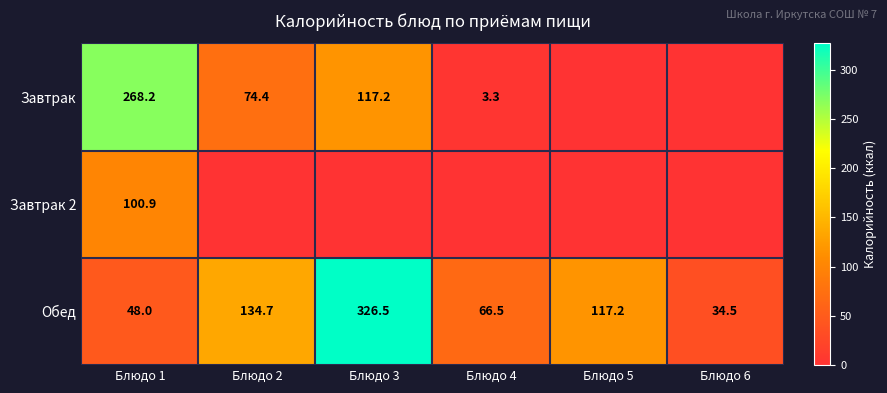

How many values in the Обед series are below 117?

3